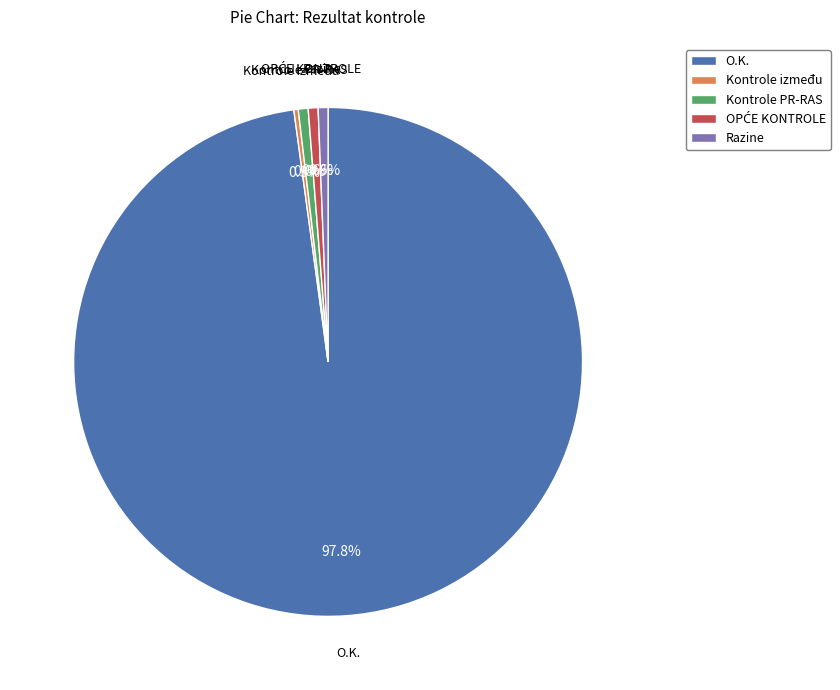

Between O.K. and Kontrole PR-RAS, which is larger?

O.K.